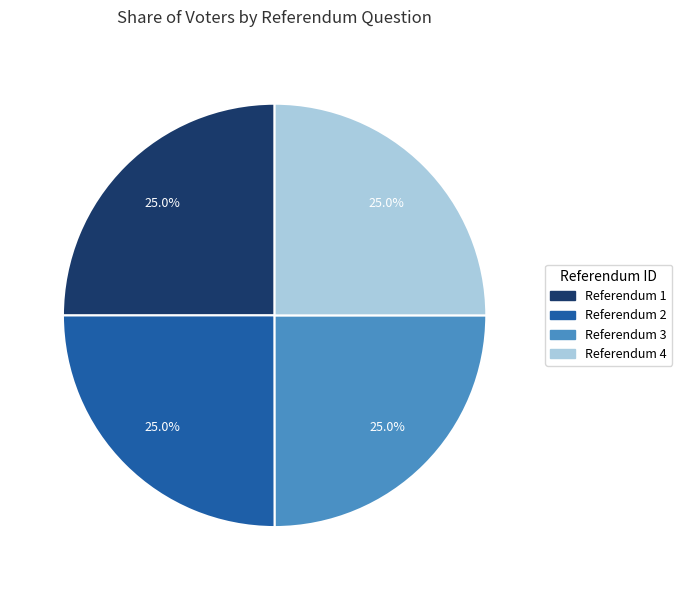

Is there any slice that represents more than half of the pie?

No